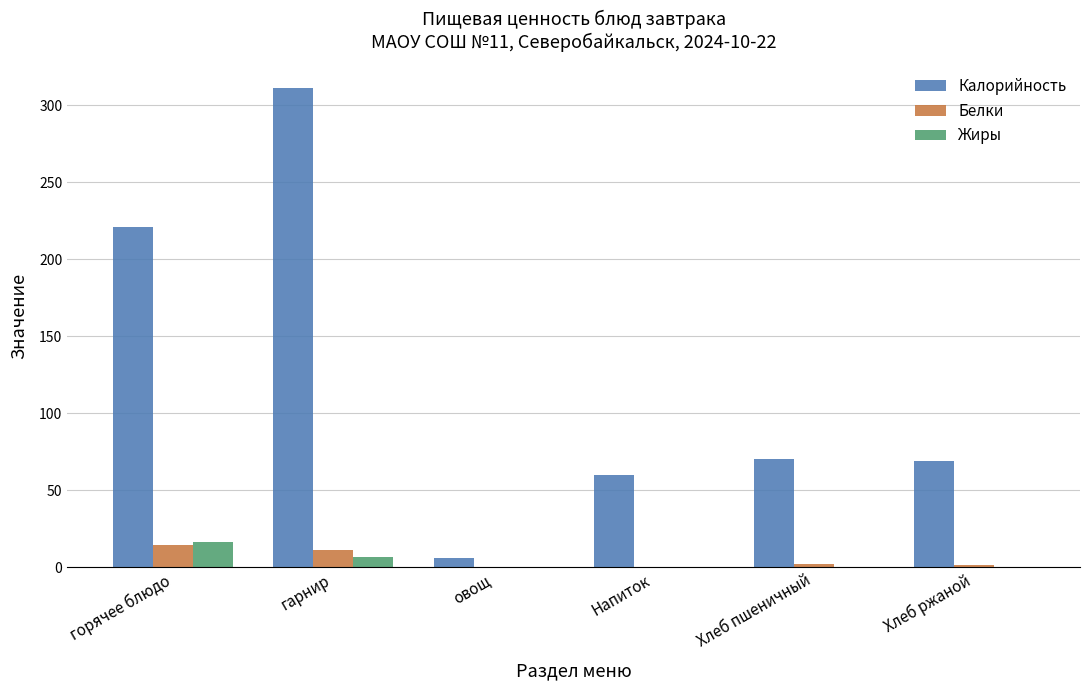

How many groups of bars are there?

6